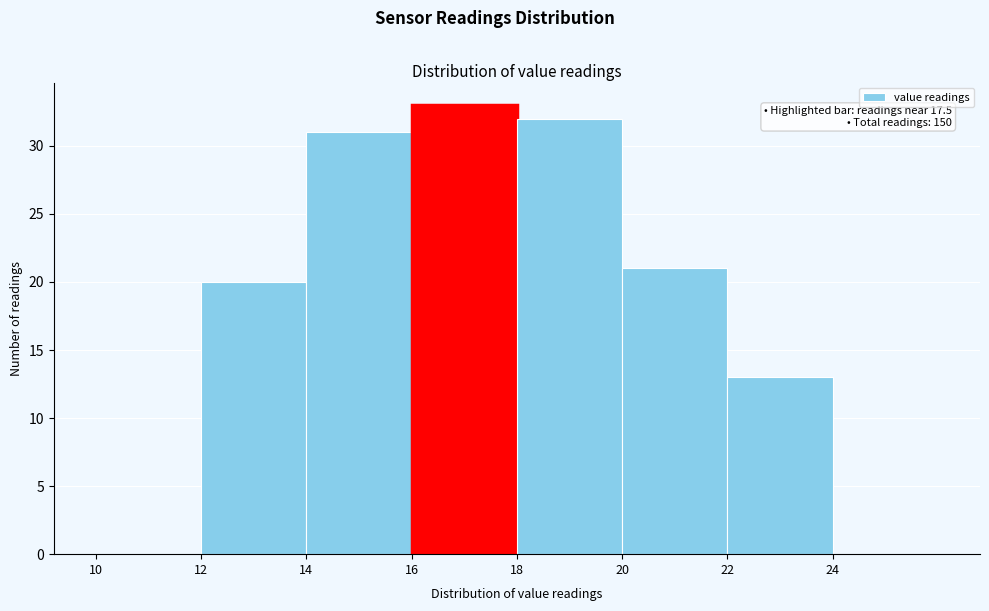

Which range on the x-axis has the tallest bar?

16 to 18